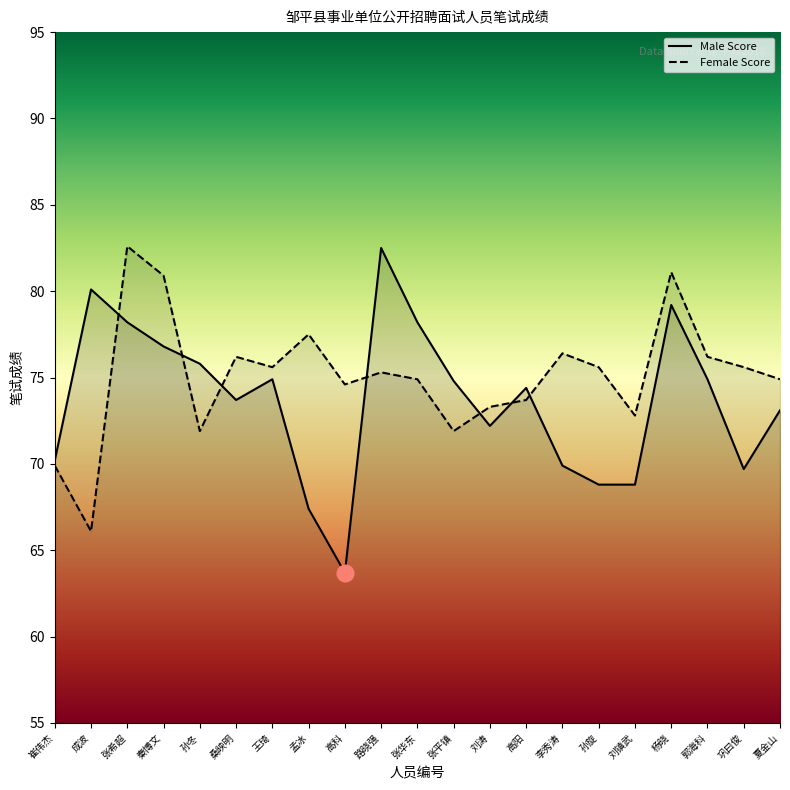

At which category does the chart reach its minimum across all series?

高科